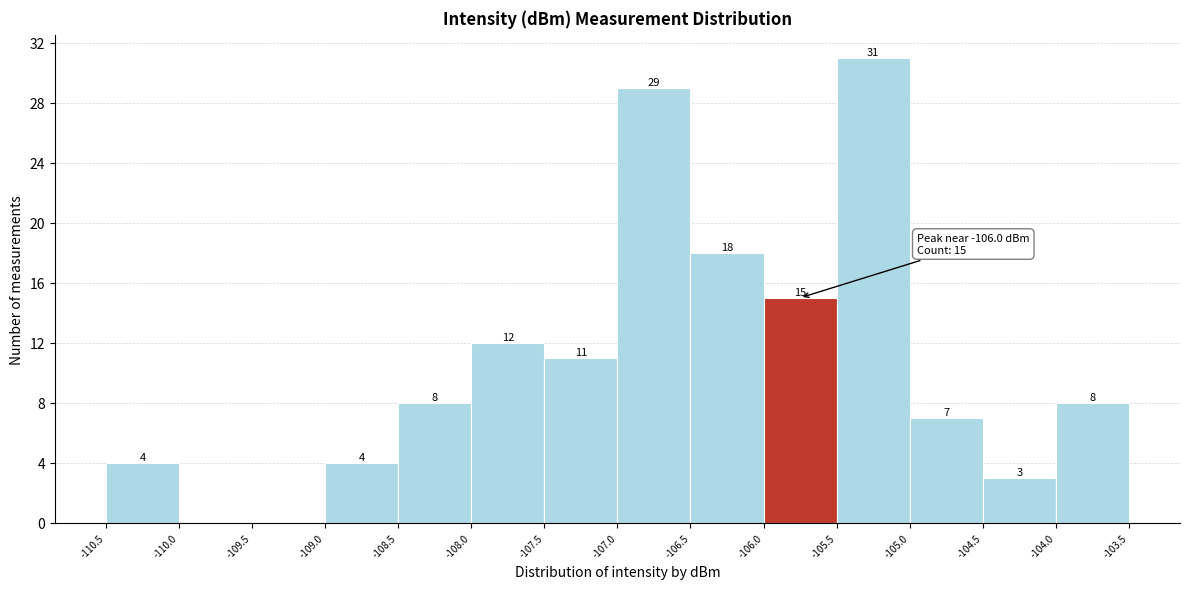

Which range on the x-axis has the tallest bar?

-105.5 to -105.0